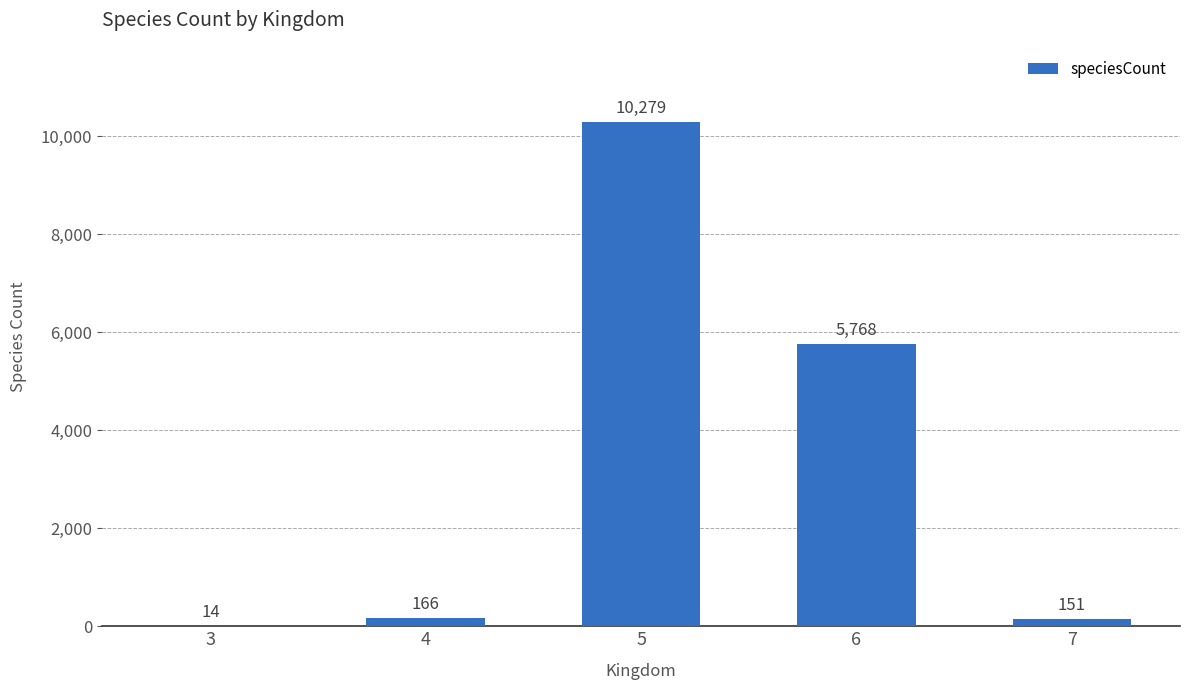

What is the sum of all values?

16378